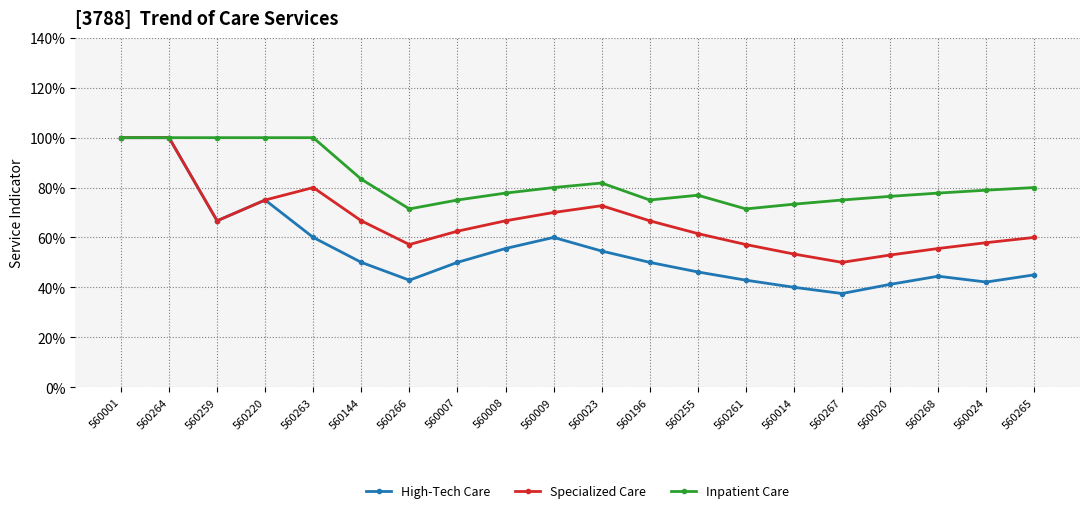

True or false: High-Tech Care and Inpatient Care cross at least once.

False